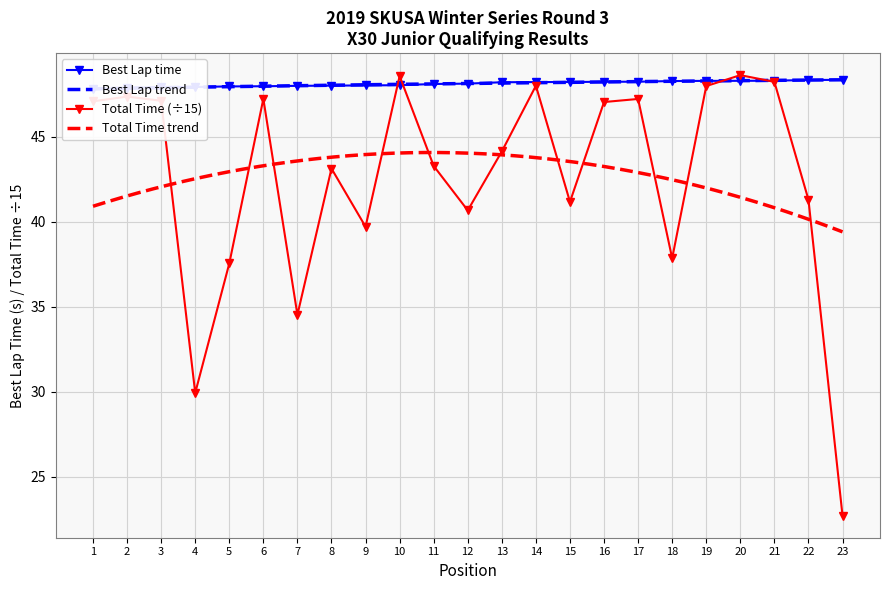

What is the difference between the Total Time values at 11 and 6?

3.9